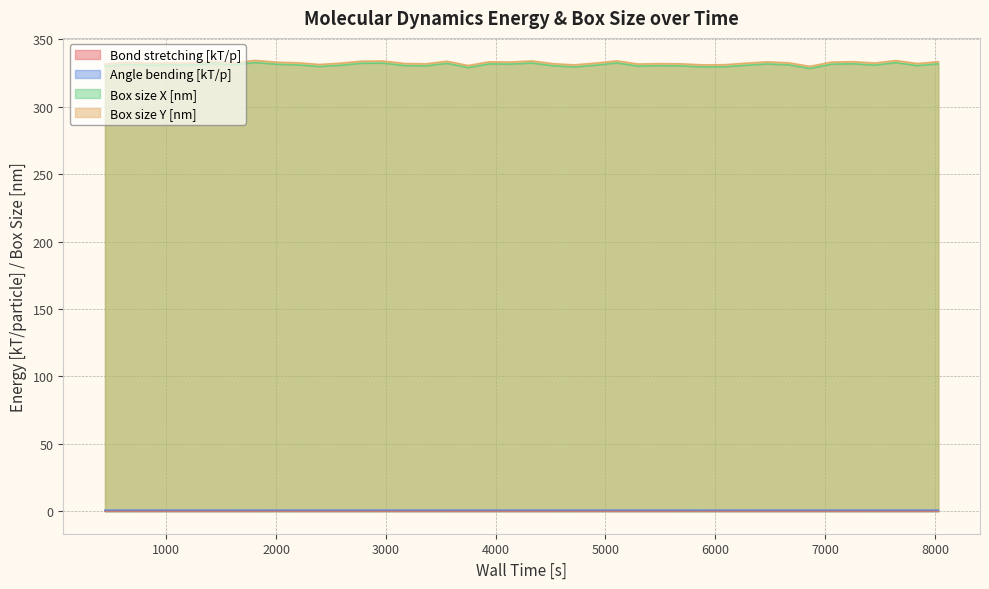

True or false: Box size X [nm] and Box size Y [nm] cross at least once.

False